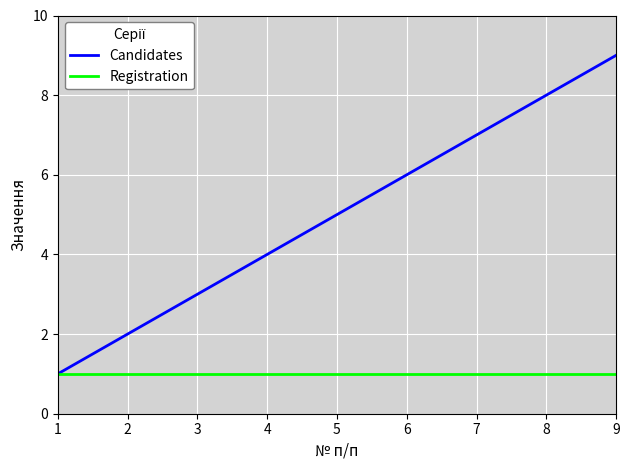

Which series has the largest total across all categories?

Candidates